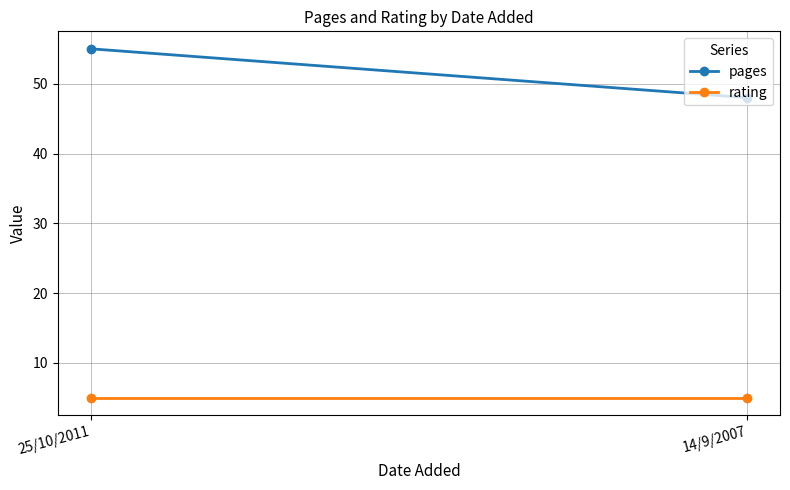

At which label is rating closest to 5?

25/10/2011